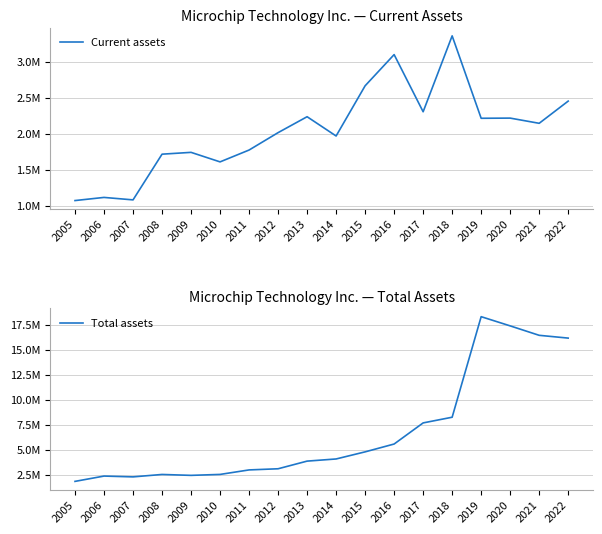

What is the value of the Total assets point at the 2nd from the left?

2350596